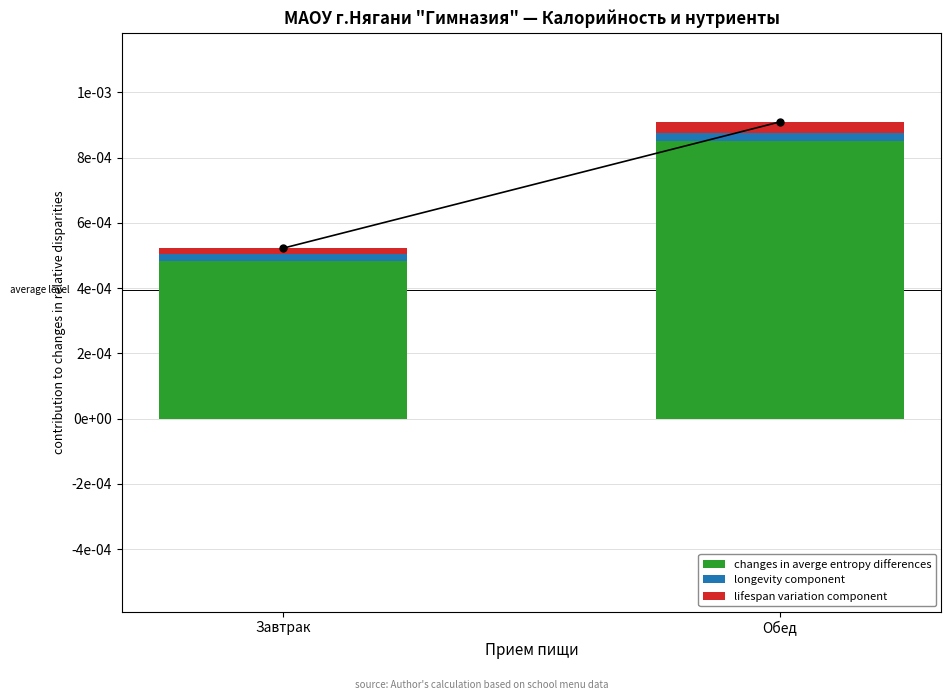

At Обед, list the series in order from smallest to largest.

longevity component, lifespan variation component, changes in averge entropy differences